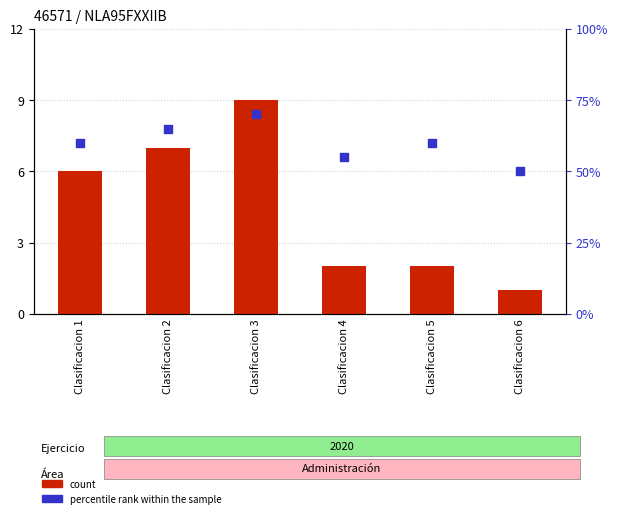

Which series contains the highest Y value?

percentile rank within the sample